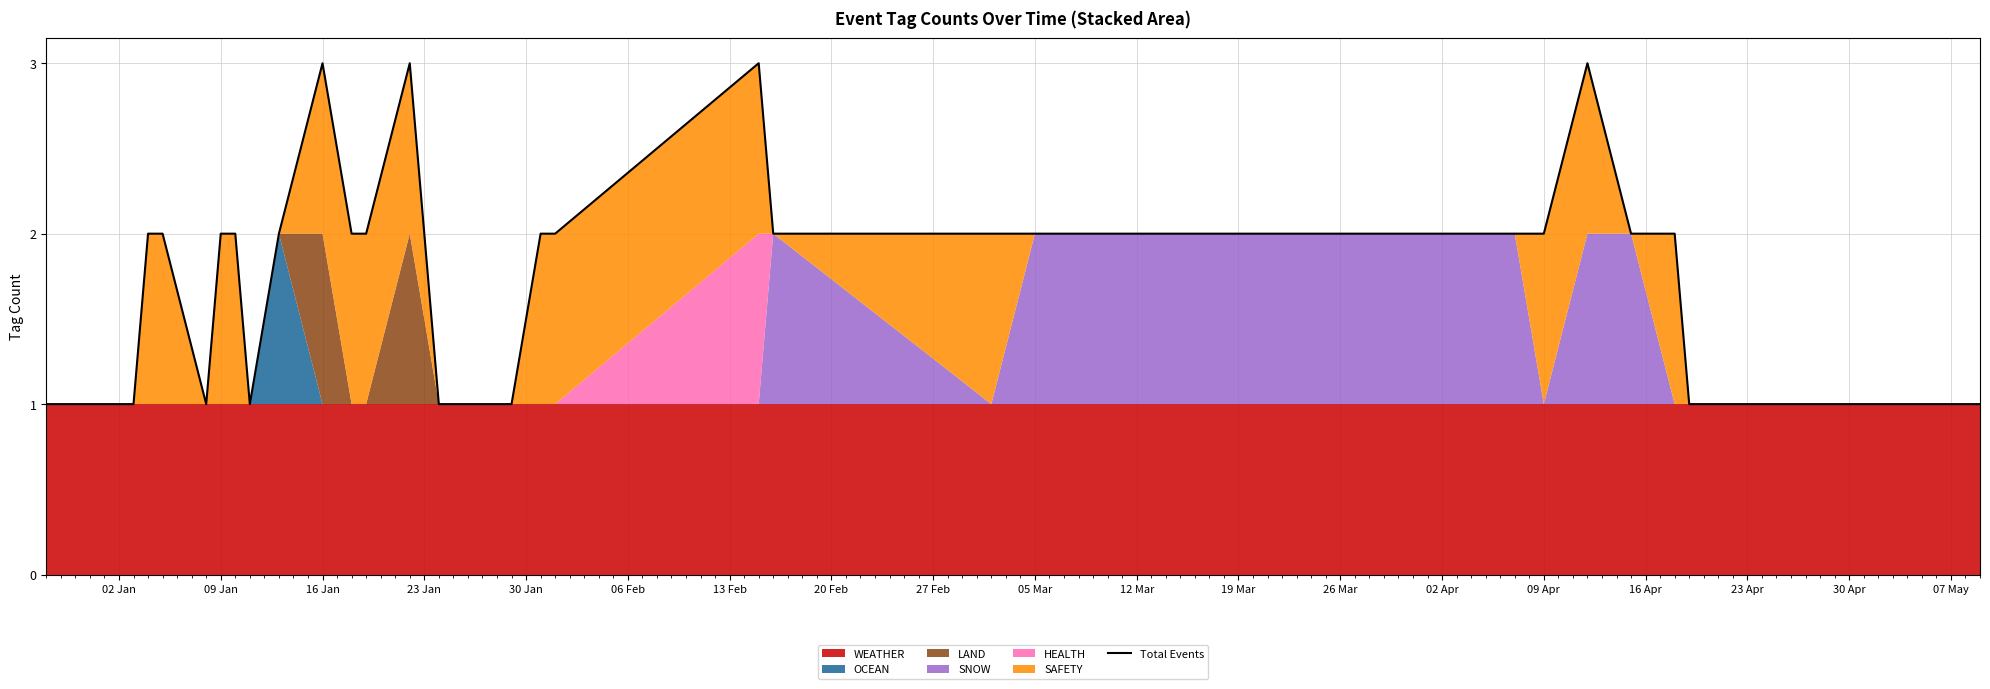

At which label is the value closest to 2?

30 Jan